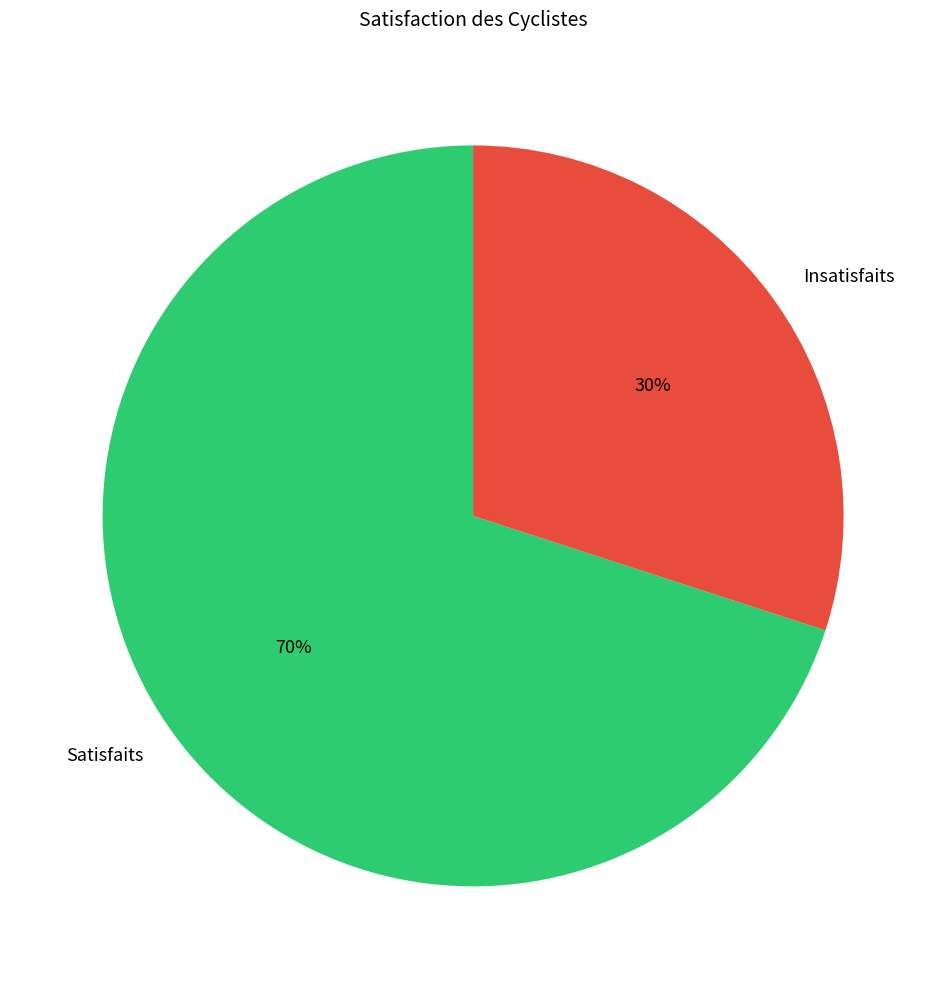

To the nearest percent, what is the combined percentage of Insatisfaits and Satisfaits?

100%